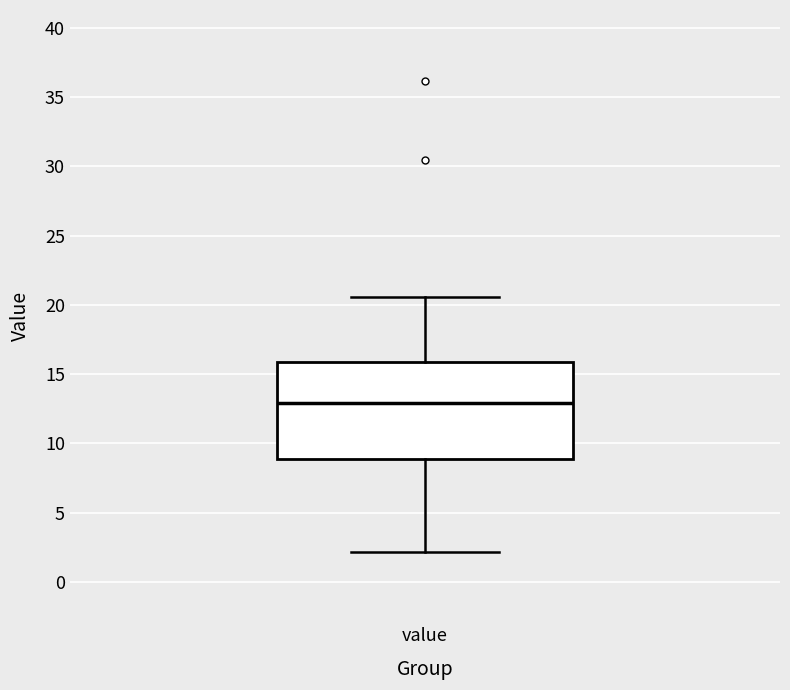

Read this box plot against the y-axis: the position of the median line, the range covered by the box, and the ends of both whiskers. The values are not printed on the chart, so give them approximately, as read against the axis.

median 13.0, box 9.0 to 16.0, whiskers 2.0 to 20.5